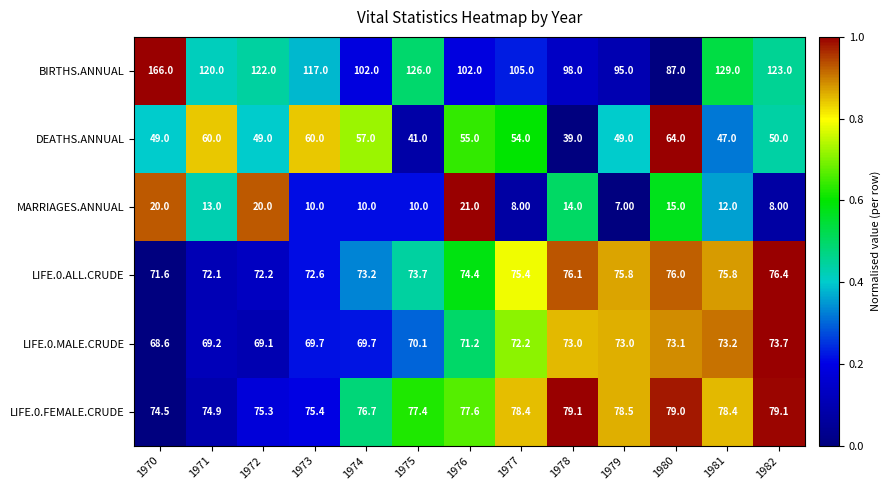

What is the total value across all series at 1978?

379.2